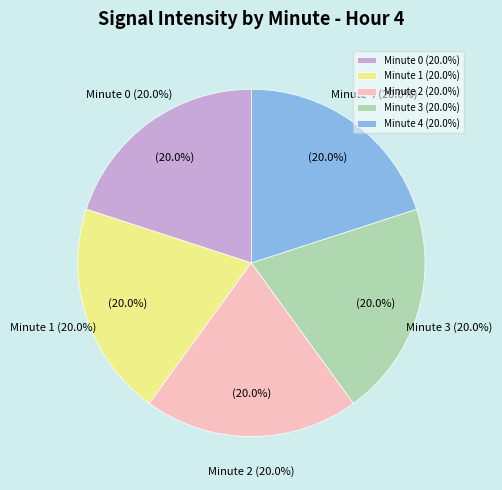

To the nearest percent, what is the average slice percentage?

20%